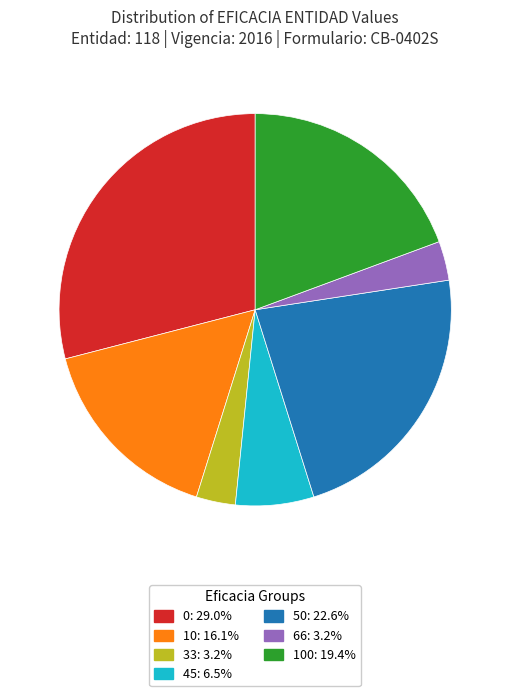

Is there any slice that represents more than half of the pie?

No